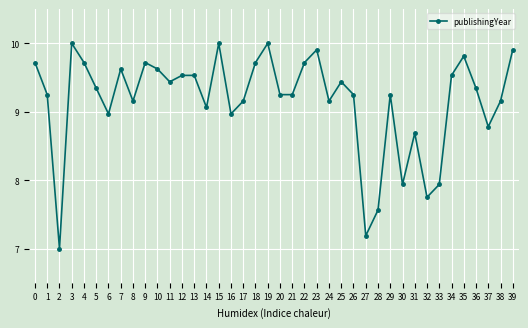

At which category does the data reach its first local peak?

3